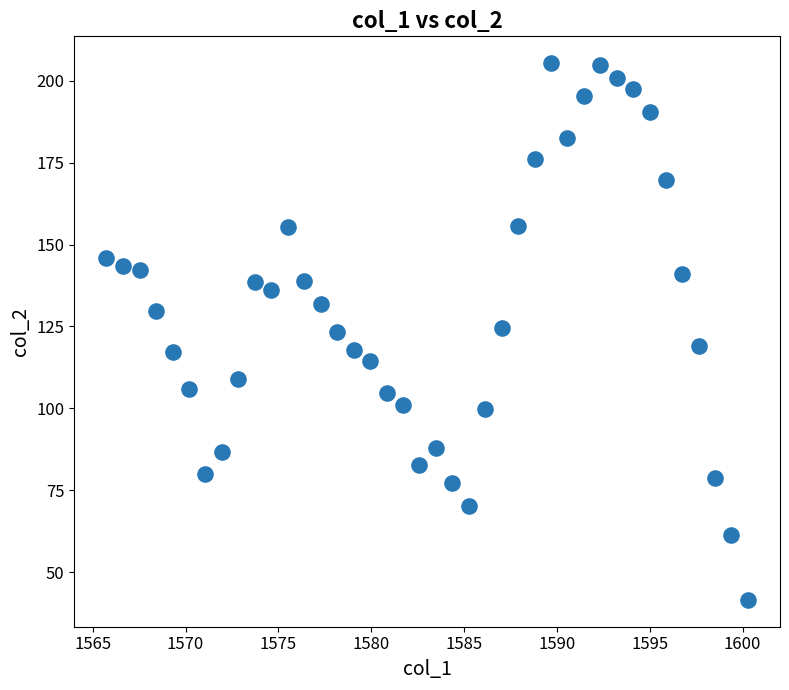

What is the range of X values (max minus min)?

34.5